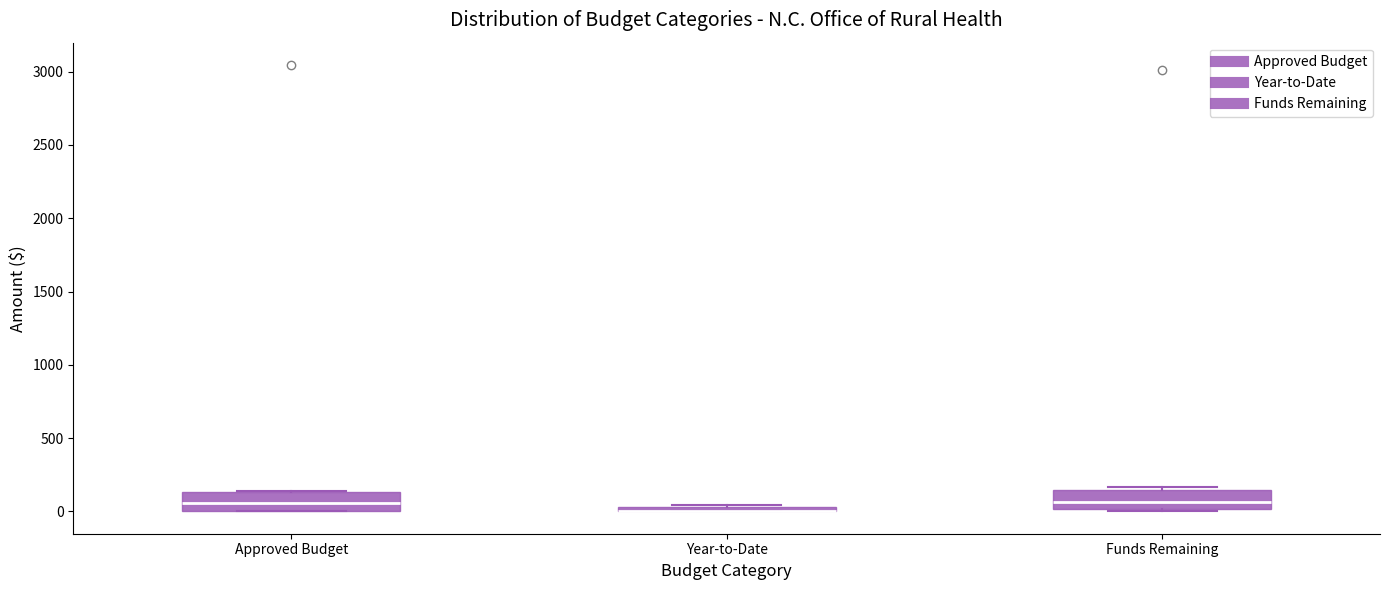

Where is the upper edge of the box for Approved Budget on the y-axis? The values are not printed on the chart, so give them approximately, as read against the axis.

150